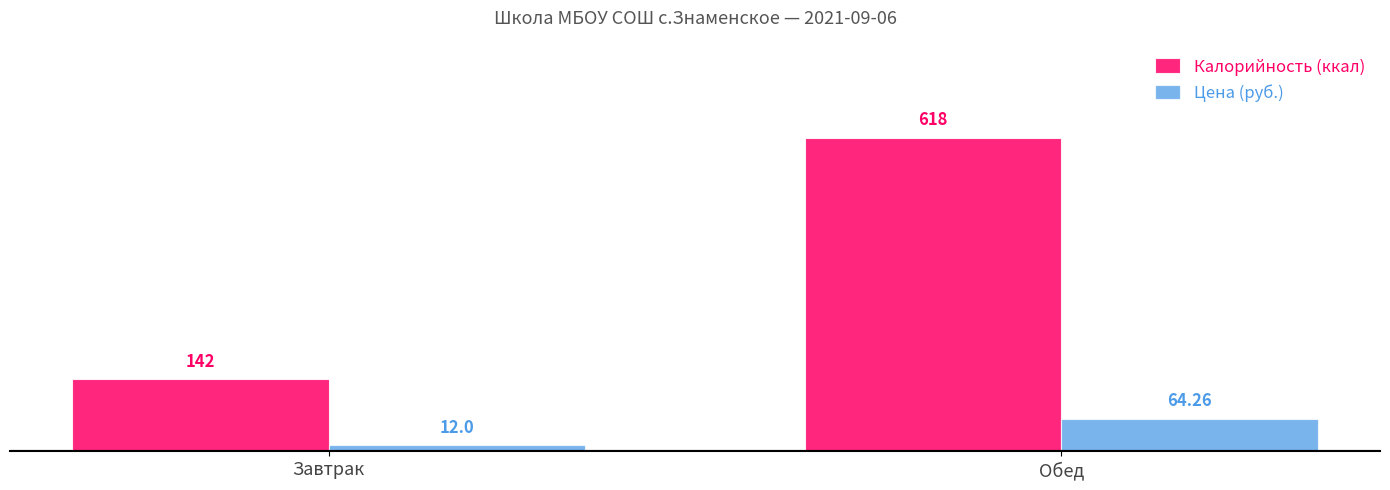

Is it true that Калорийность (ккал) equals 90.8 at Завтрак?

False